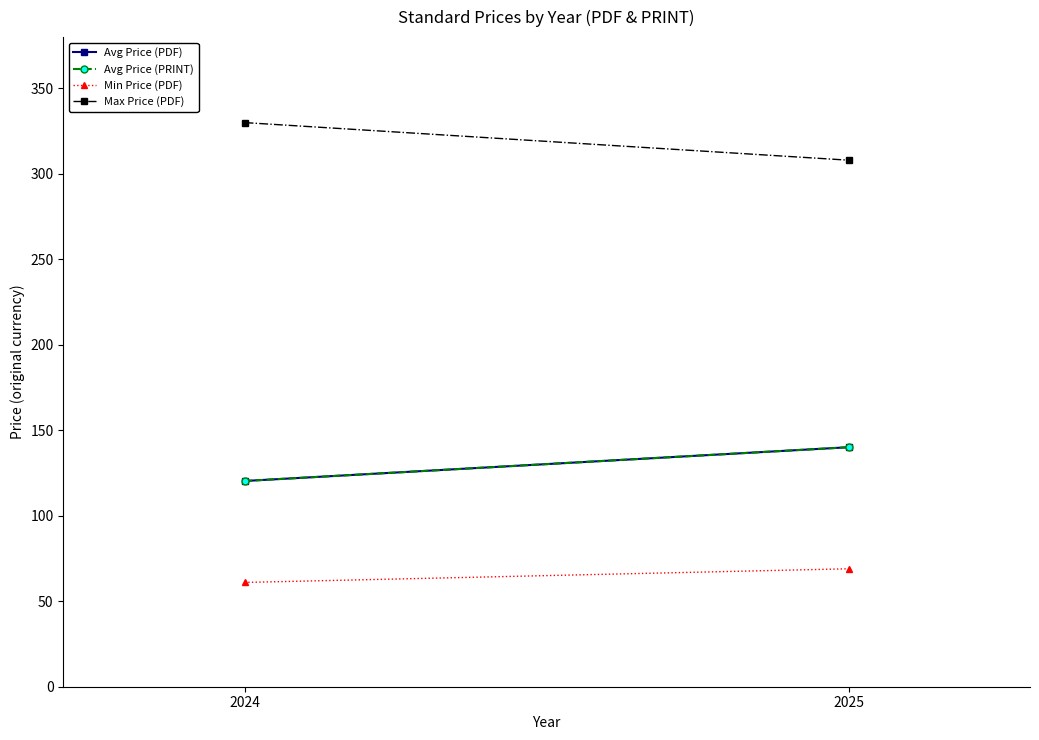

Rank the categories by Min Price (PDF) value from highest to lowest.

2025, 2024